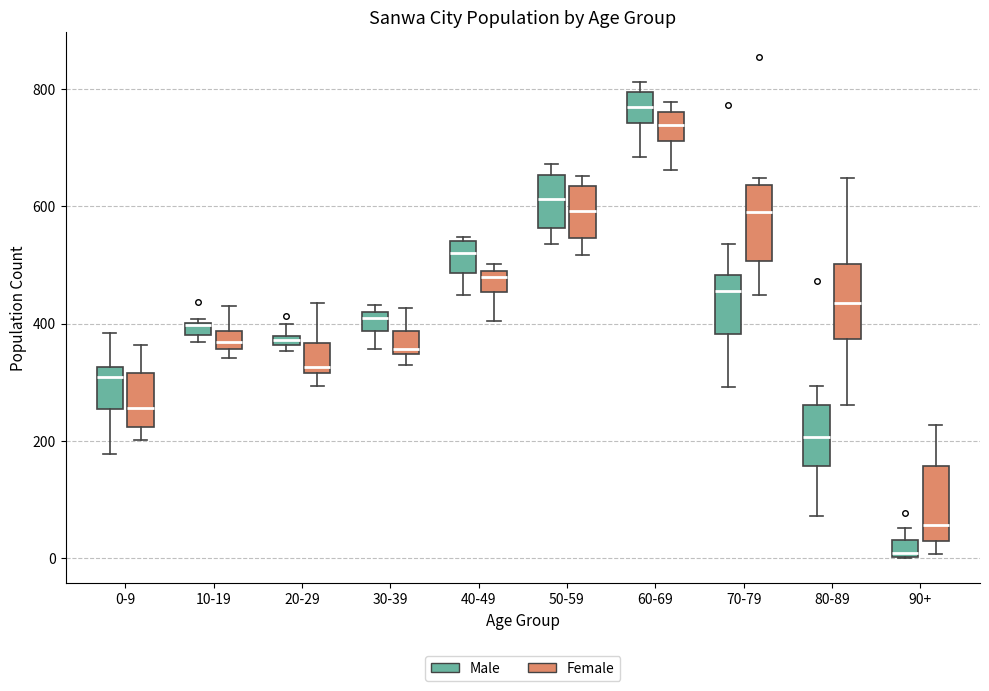

Where does the upper whisker of the box for 20-29 (Male) end on the y-axis? The values are not printed on the chart, so give them approximately, as read against the axis.

400